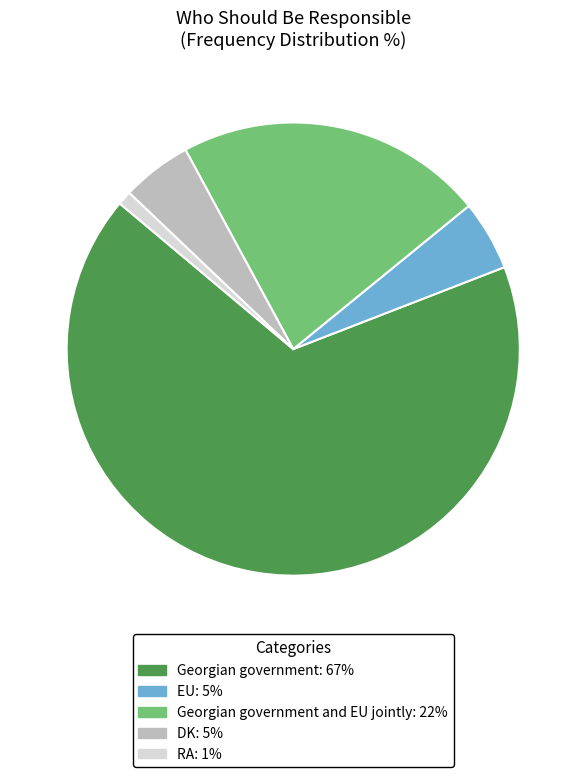

Which category has the biggest portion of the pie?

Georgian government: 67%